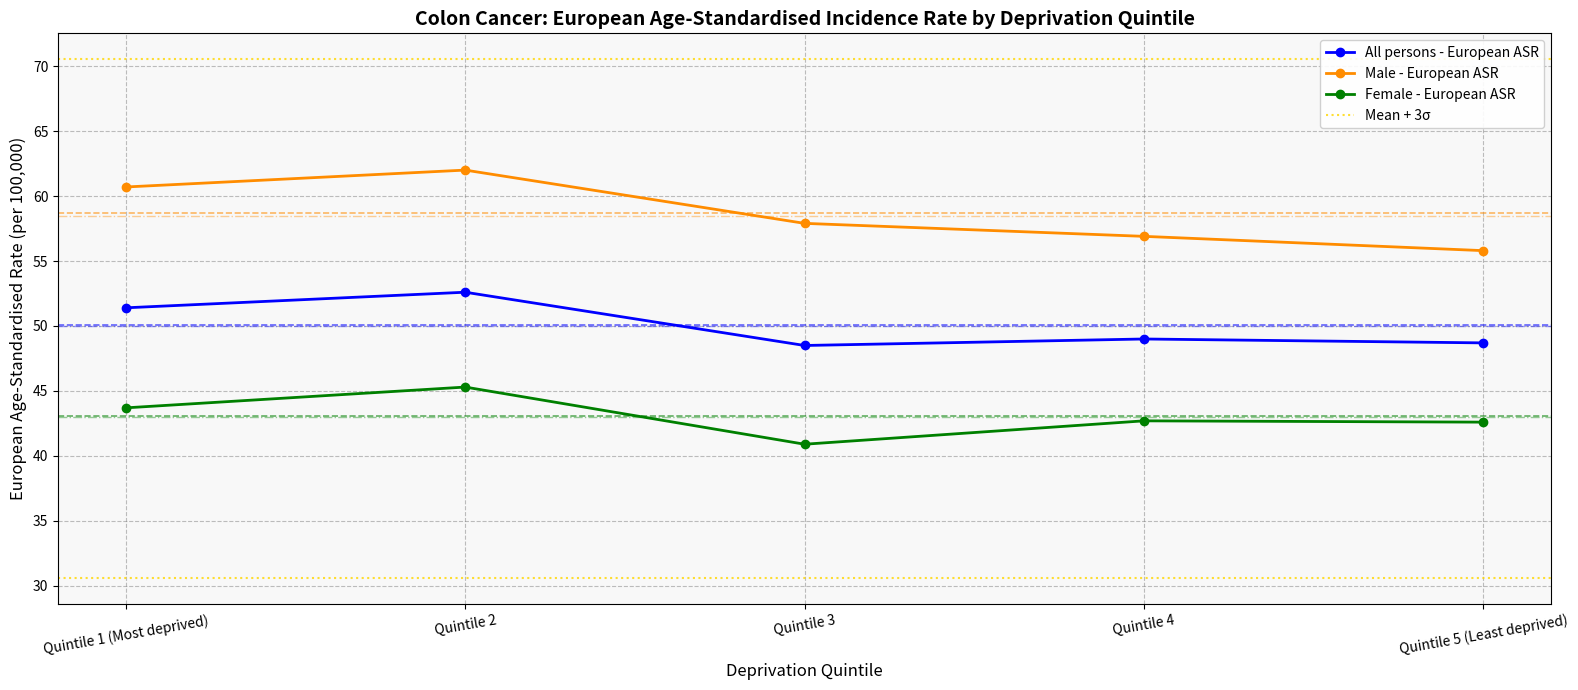

How many lines are shown in the chart?

3